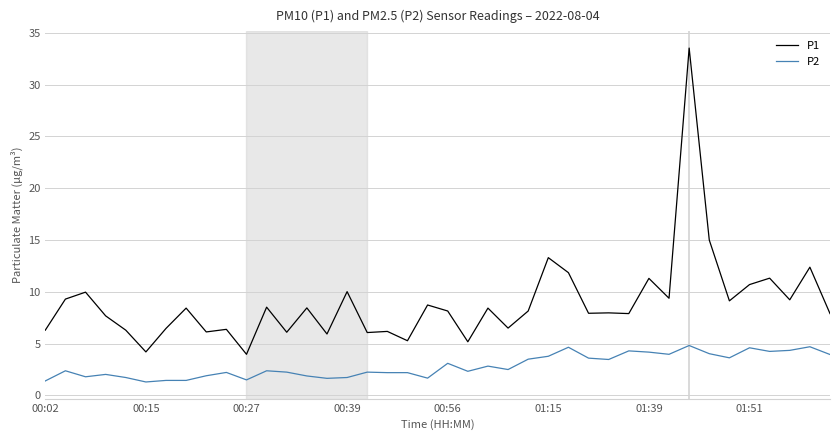

Which series has the largest range (max minus min)?

P1